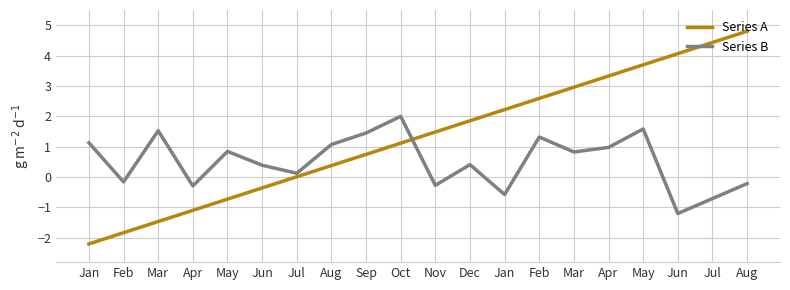

Is this an area chart (filled region under the line)?

No